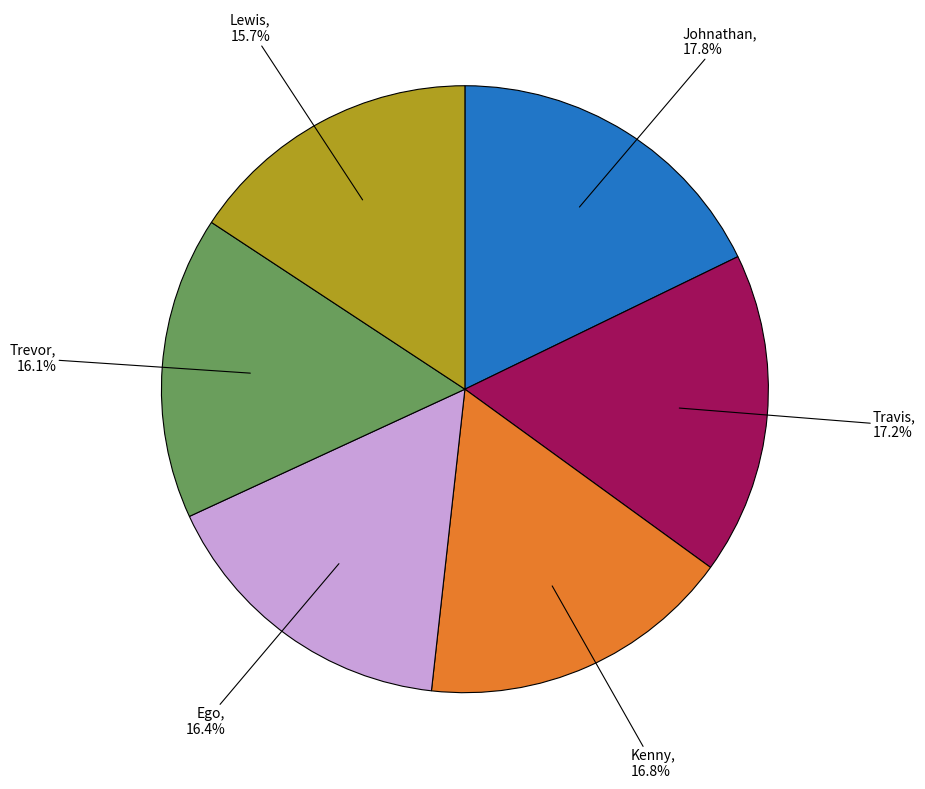

Is there a majority slice in this chart?

No